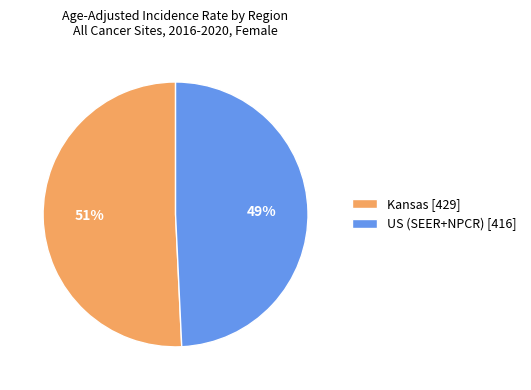

To the nearest percent, what is the average slice percentage?

50%